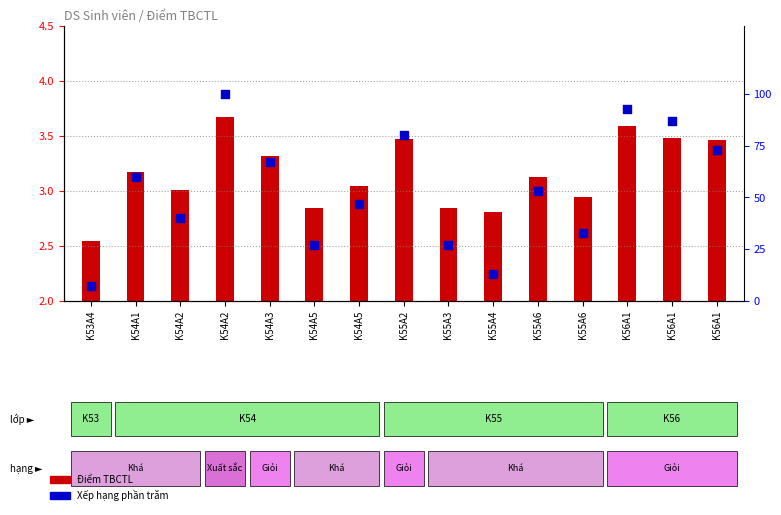

Is the value of Xếp hạng phần trăm at K53A4 greater than the value of Điểm TBCTL at K53A4?

Yes